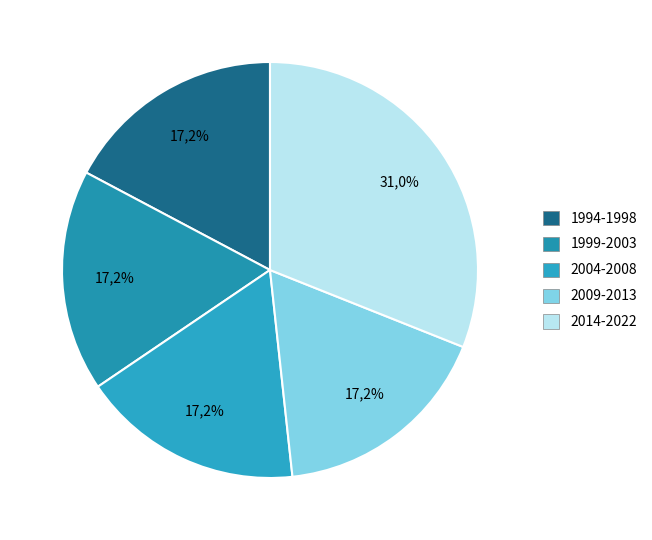

To the nearest percent, what is the average slice percentage?

20%